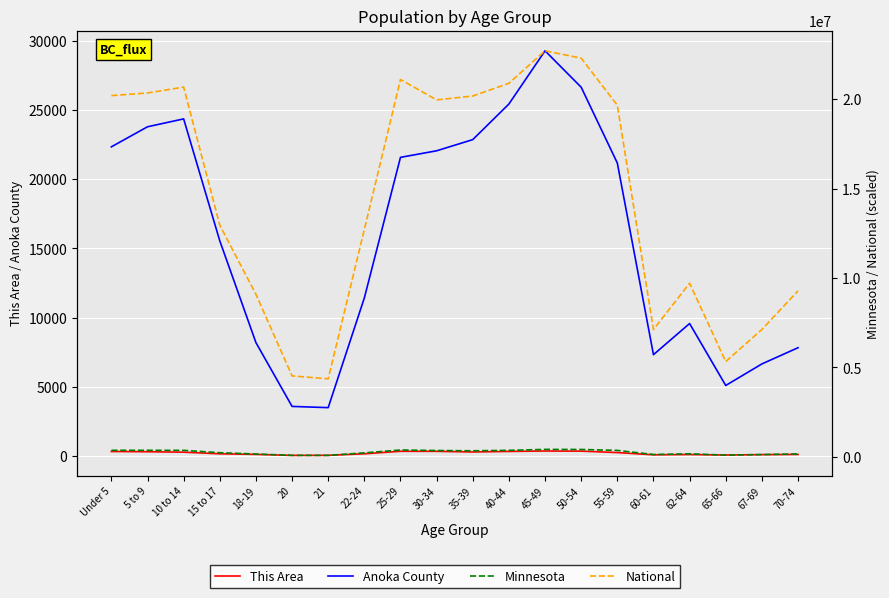

How many data points in National are less than 19664805?

10